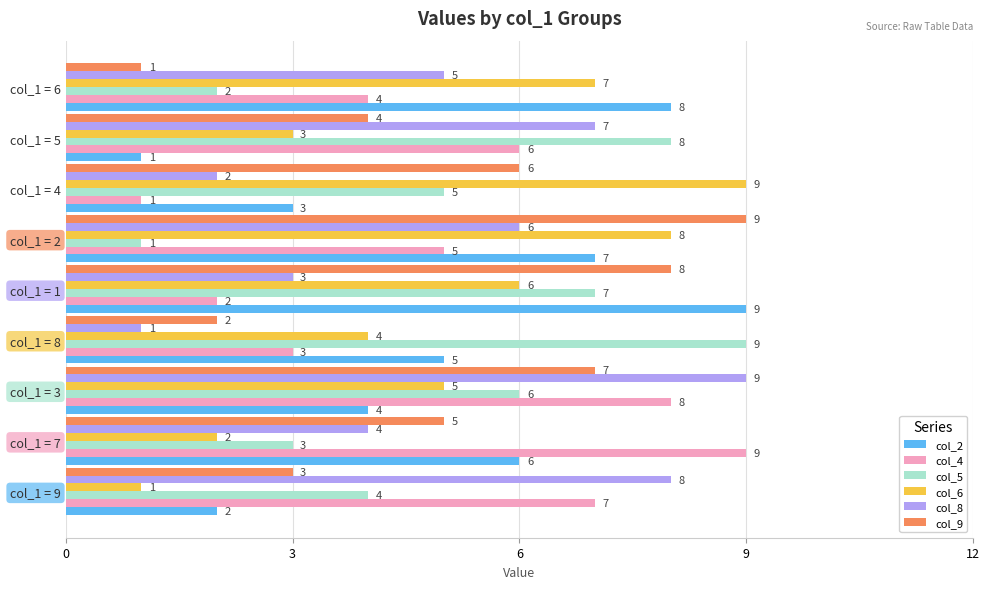

Where is col_8 nearest to the value 5?

col_1 = 6